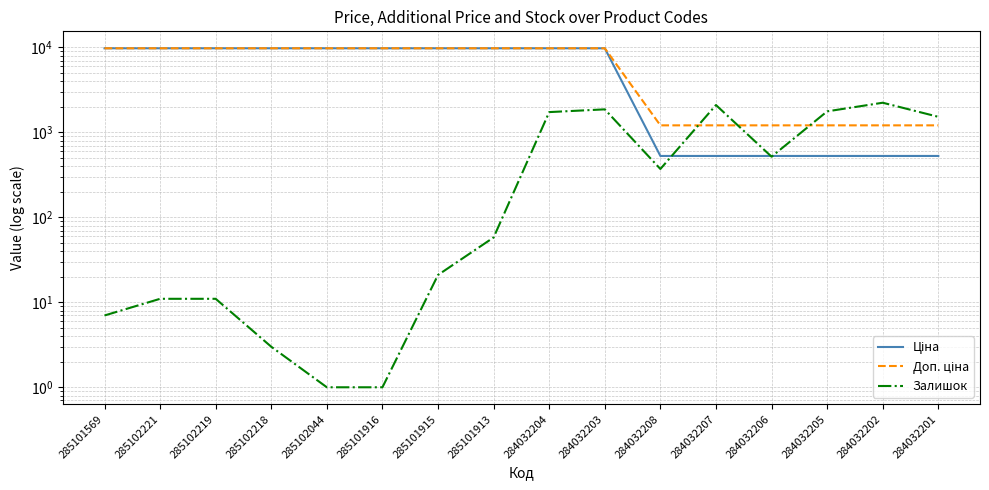

Between 284032204 and 285102221, which is larger?

284032204